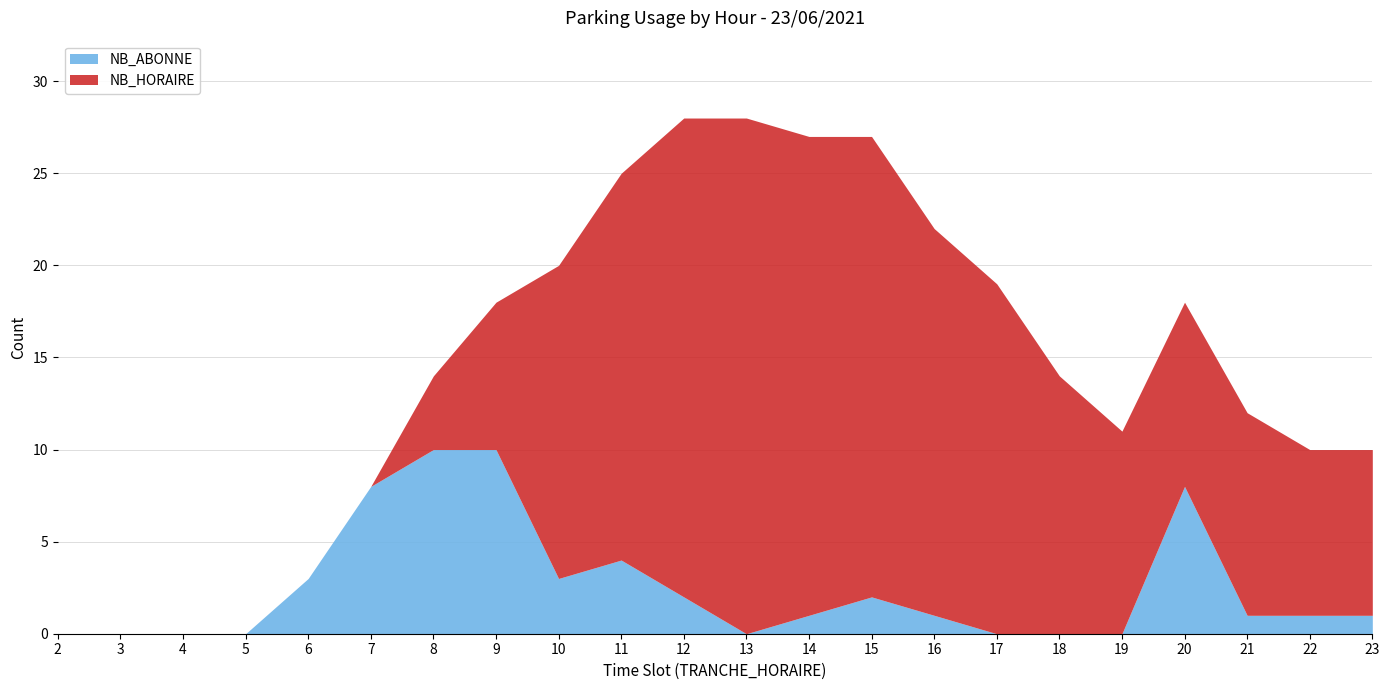

The value of NB_HORAIRE at 17 is 8. True or false?

False